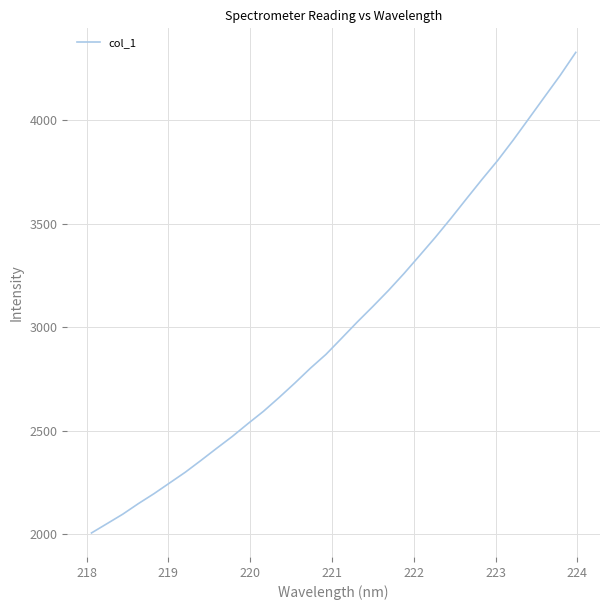

How many lines are shown in the chart?

1